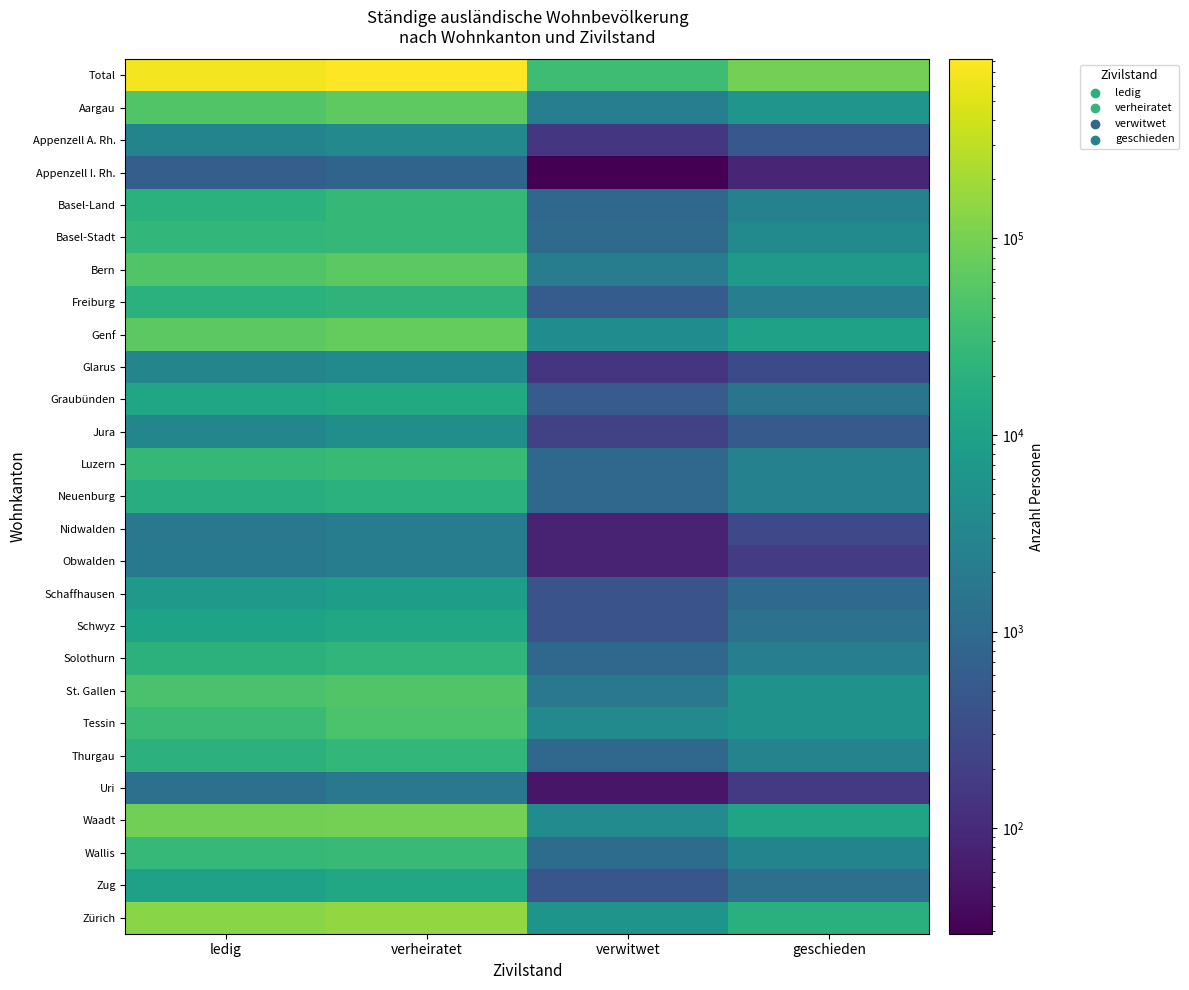

At how many categories does at least one series exceed 293611?

2